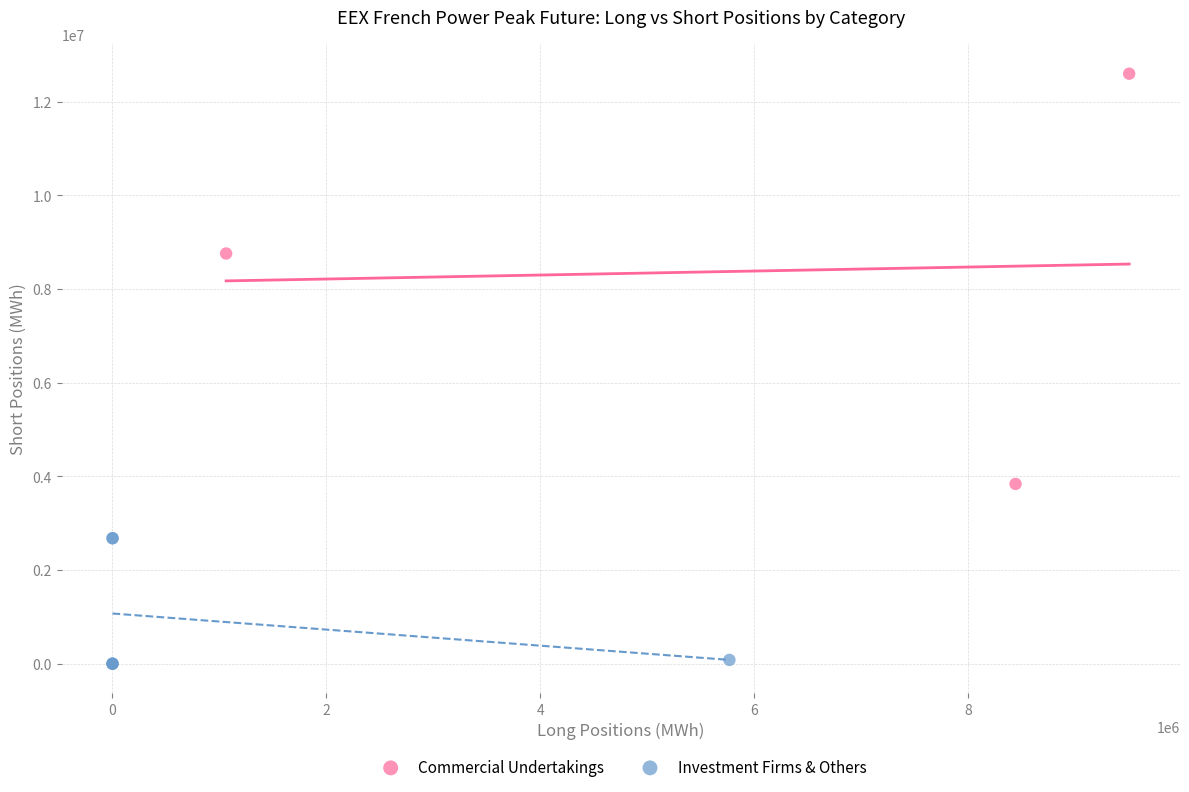

Which series contains the highest Y value?

Commercial Undertakings